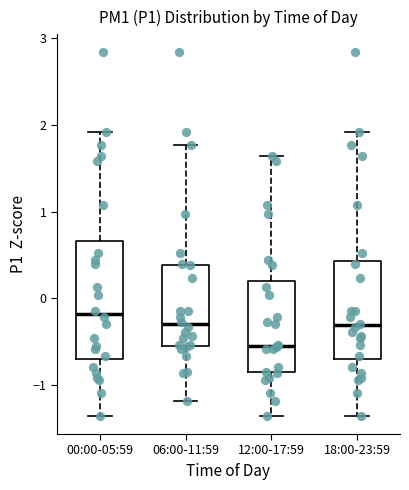

Reading left to right, transcribe this box plot: for each box, give where its median line is, the range the box spans, and where its two whiskers end, as read against the y-axis. The values are not printed on the chart, so give them approximately, as read against the axis.

00:00-05:59: median -0.2, box -0.7 to 0.7, whiskers -1.4 to 1.9
06:00-11:59: median -0.3, box -0.5 to 0.4, whiskers -1.2 to 1.8
12:00-17:59: median -0.5, box -0.9 to 0.2, whiskers -1.4 to 1.6
18:00-23:59: median -0.3, box -0.7 to 0.4, whiskers -1.4 to 1.9